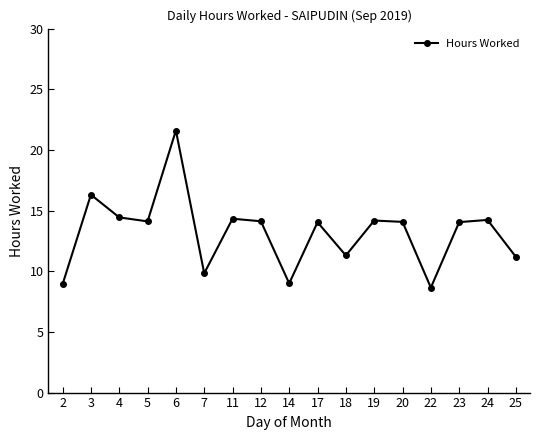

The value at 20 is 19.5. True or false?

False